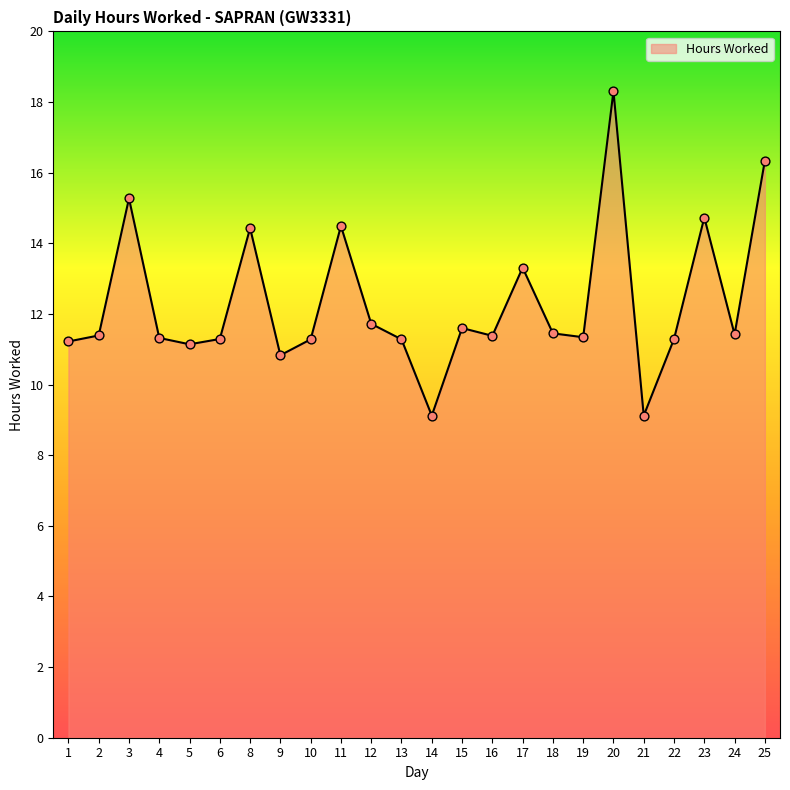

Between 24 and 1, which is larger?

24